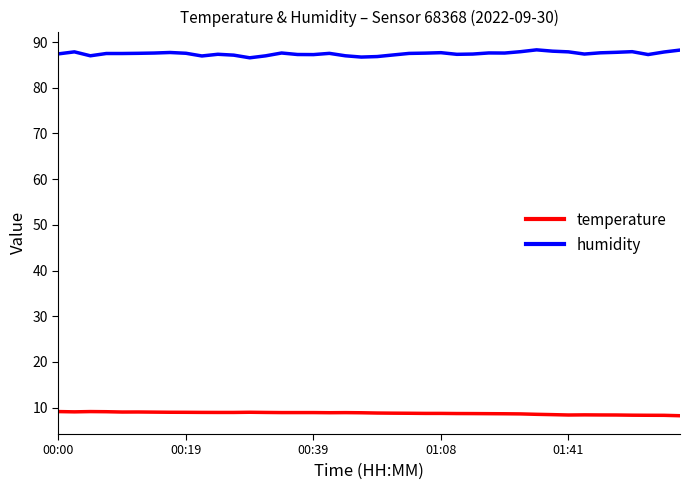

Count the number of categories in the chart.

40